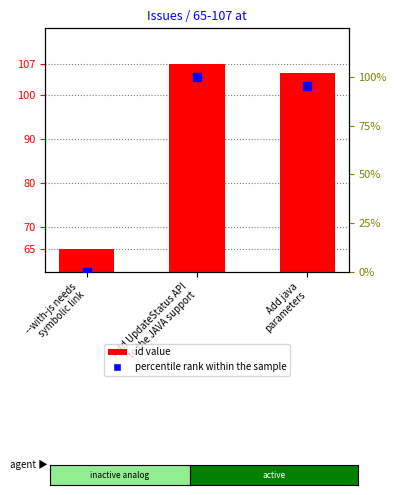

Is the value of id value at Add java
parameters greater than the value of percentile rank within the sample at --with-js needs
symbolic link?

Yes